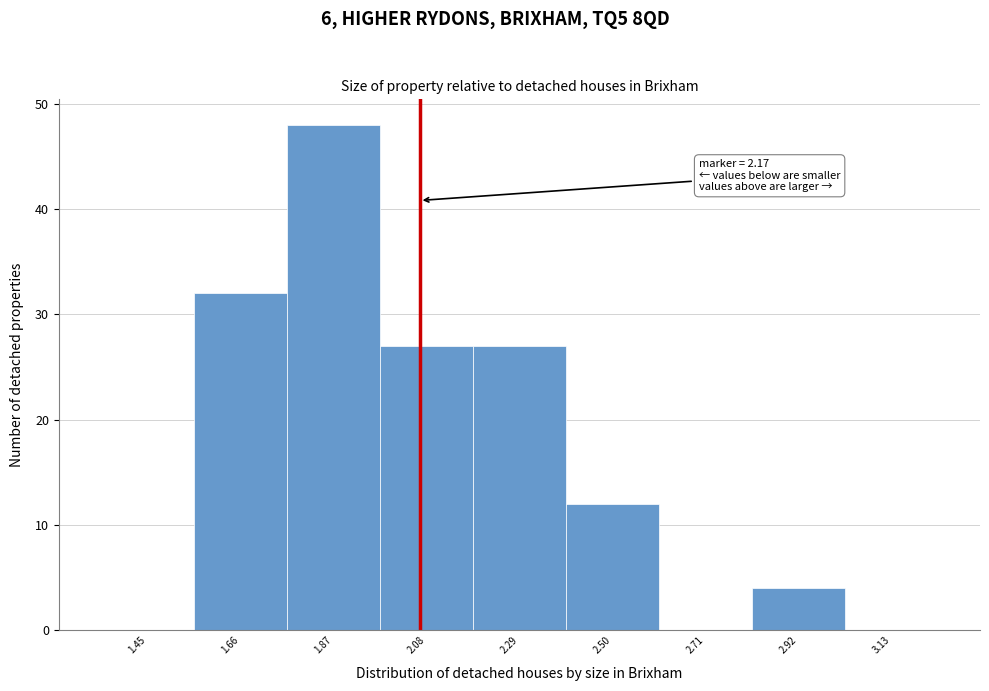

Reading left to right, what are all the values shown in this chart?

1.45=0	1.66=32	1.87=48	2.08=27	2.29=27	2.50=12	2.71=0	2.92=4	3.13=0